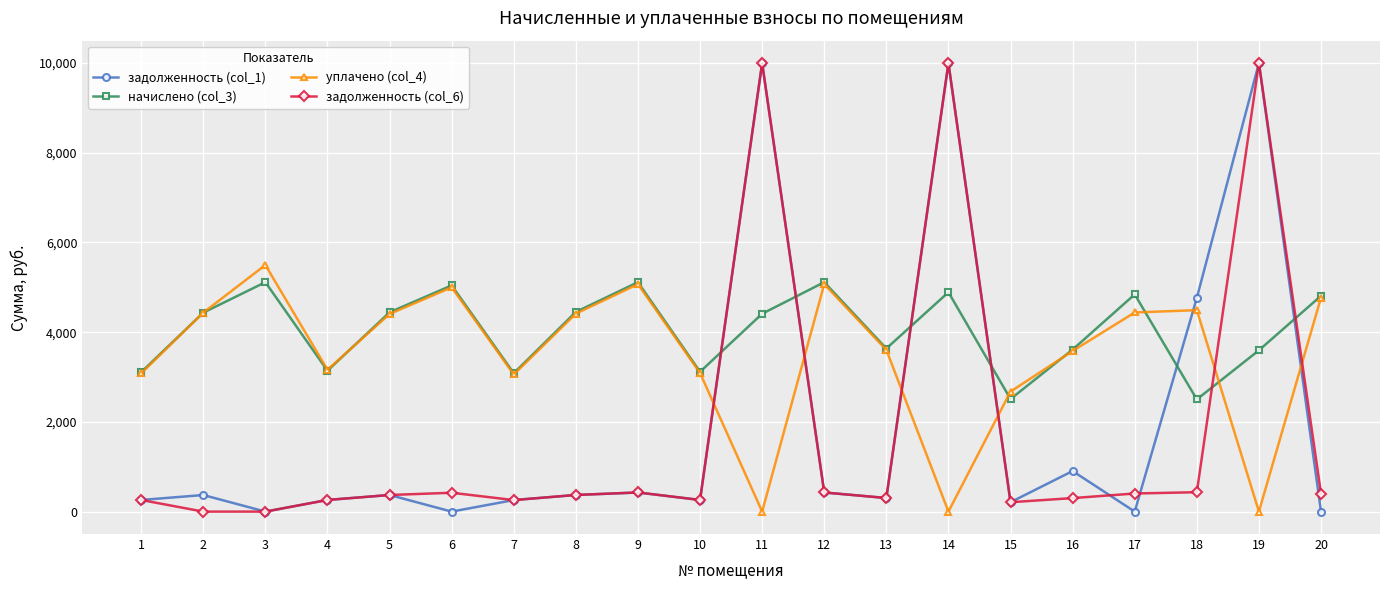

What is the sum of the начислено (col_3) values at 6 and 12?

10157.9